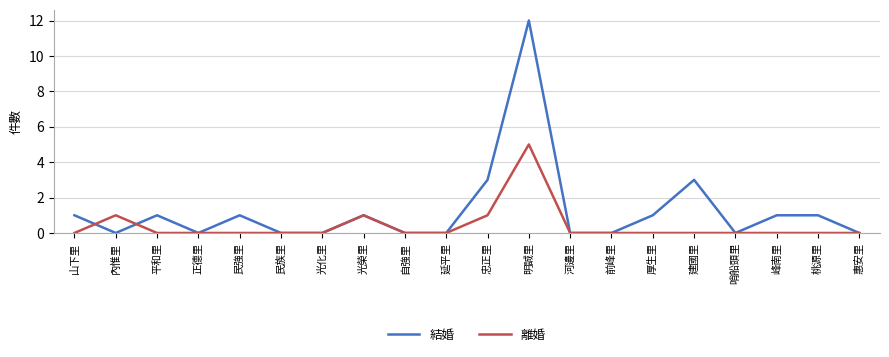

What position from the right is 河邊里?

8